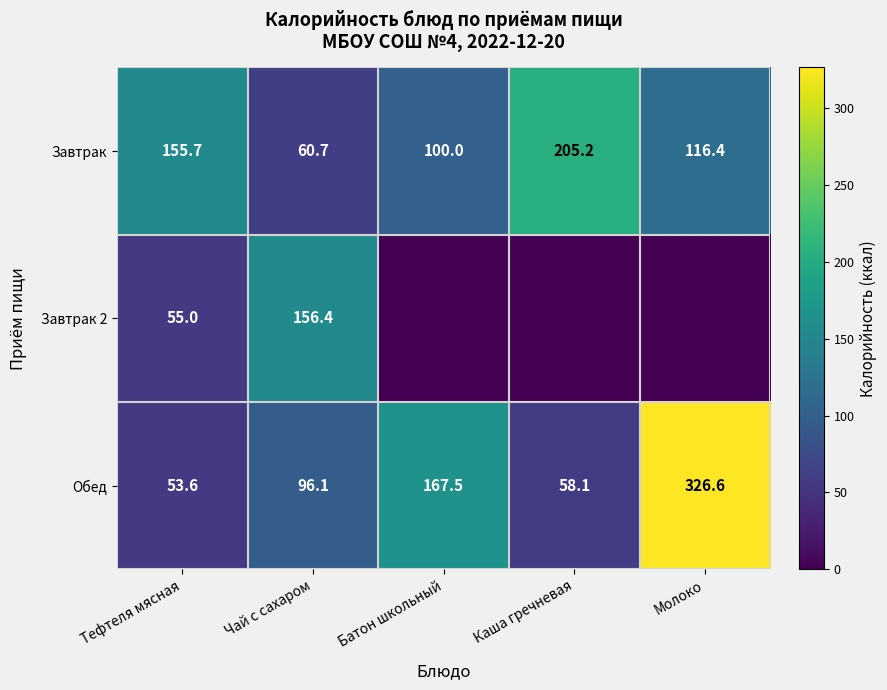

Is the value of Обед at Каша гречневая greater than the value of Завтрак at Чай с сахаром?

No